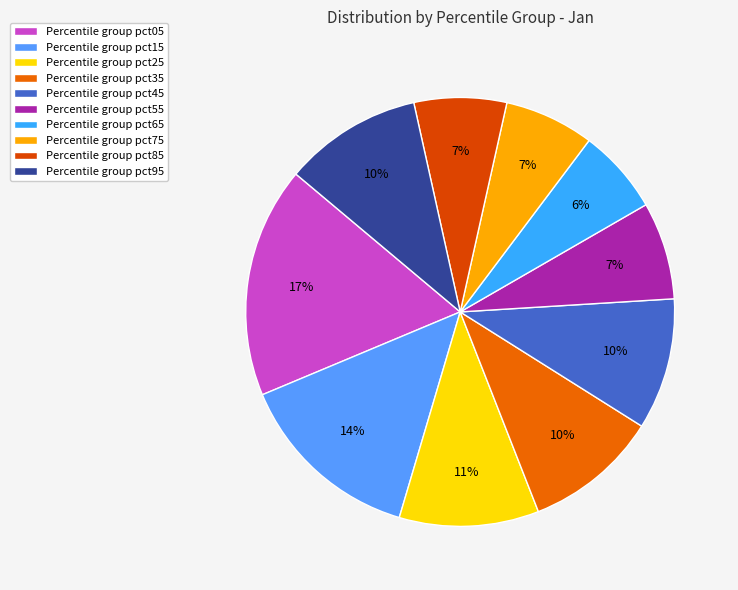

Count the number of slices in the pie.

10